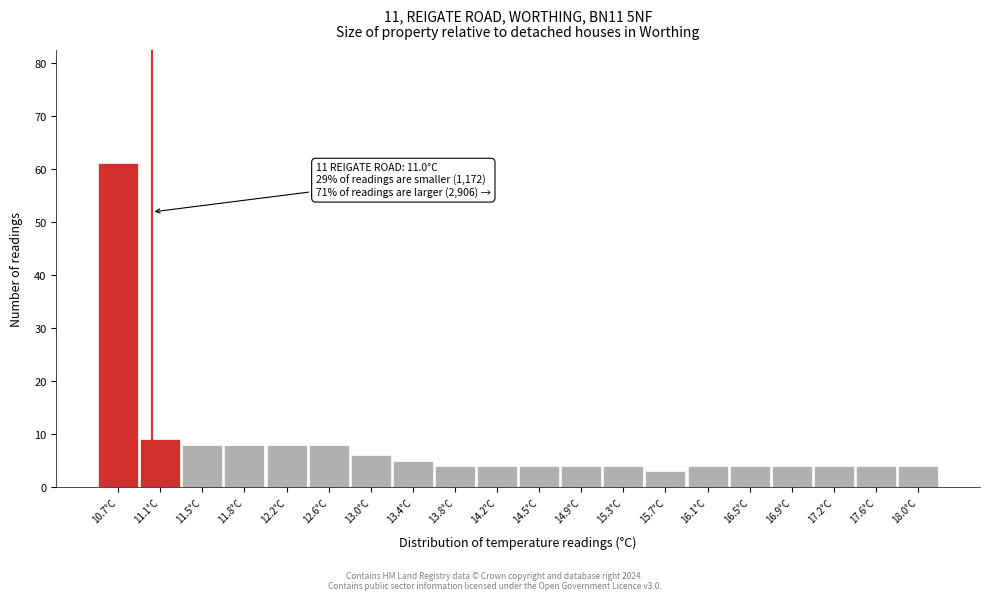

Over which range of the x-axis is the bar tallest?

10.500 to 10.885